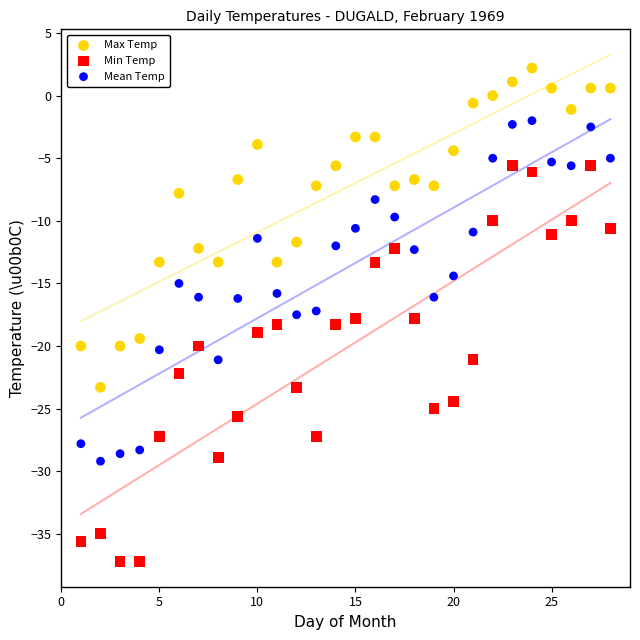

Across all data points, what is the range of X values (max minus min)?

27.0